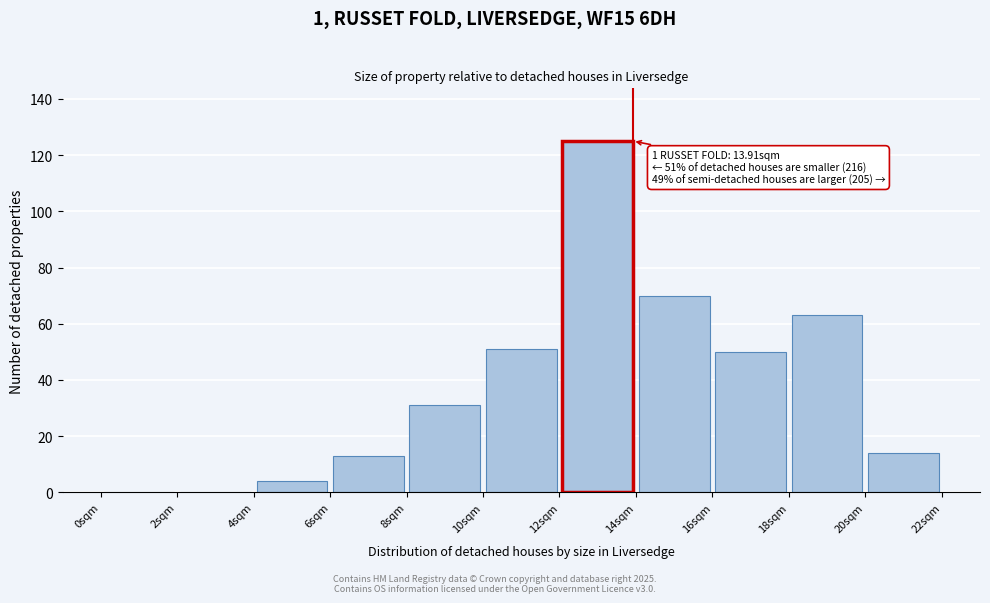

Over which range of the x-axis is the bar tallest?

12 to 14